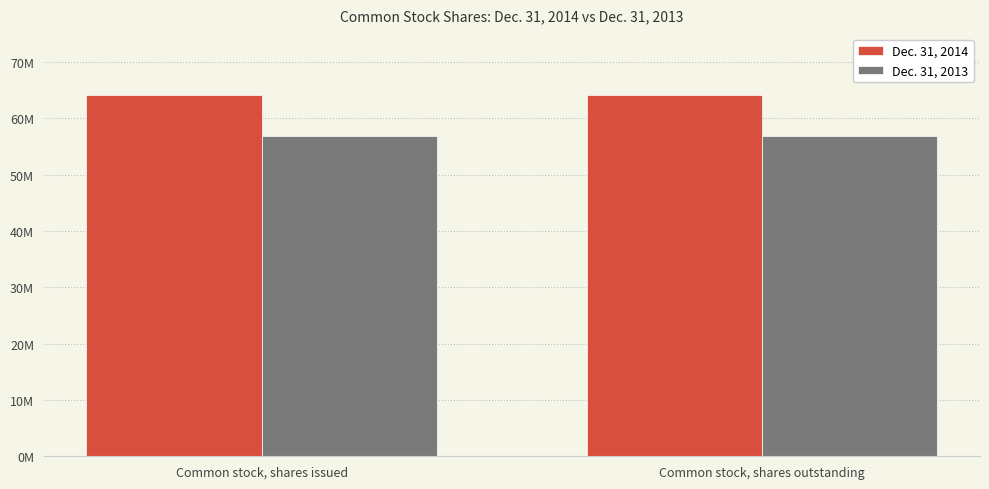

What is the lowest value of the Dec. 31, 2014 series?

64085042